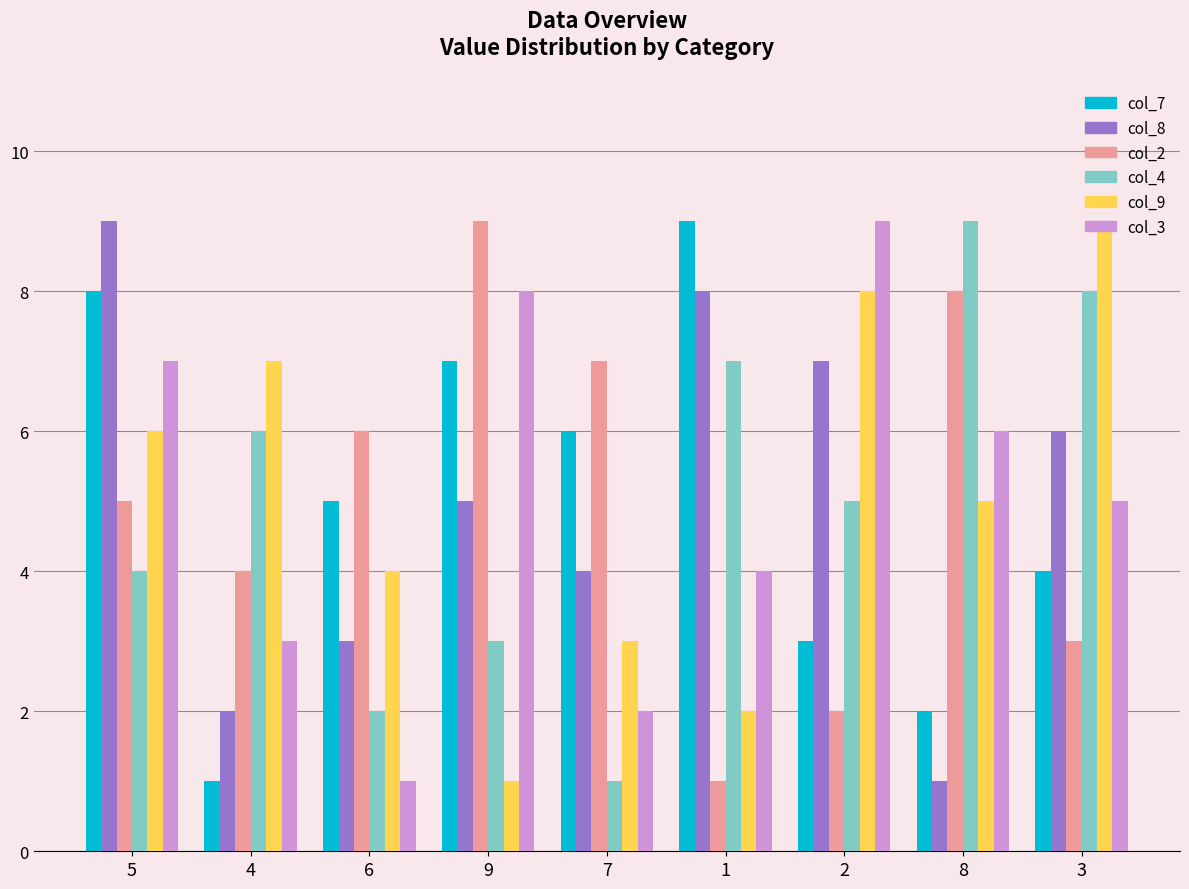

How many distinct data groups are displayed?

6